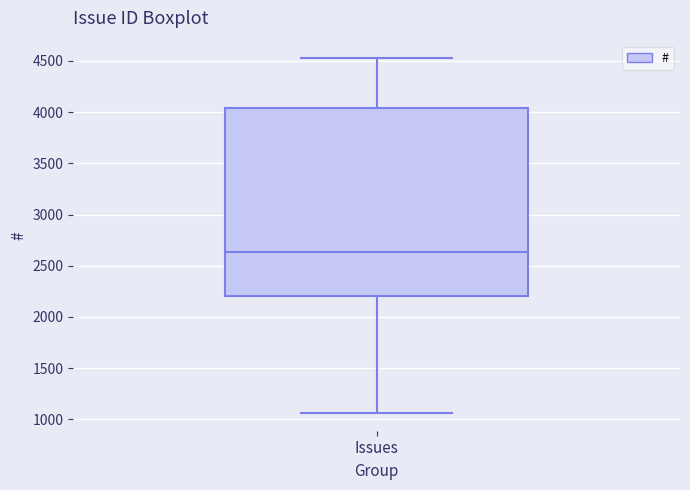

Read this box plot against the y-axis: the position of the median line, the range covered by the box, and the ends of both whiskers. The values are not printed on the chart, so give them approximately, as read against the axis.

median 2650, box 2200 to 4050, whiskers 1050 to 4500